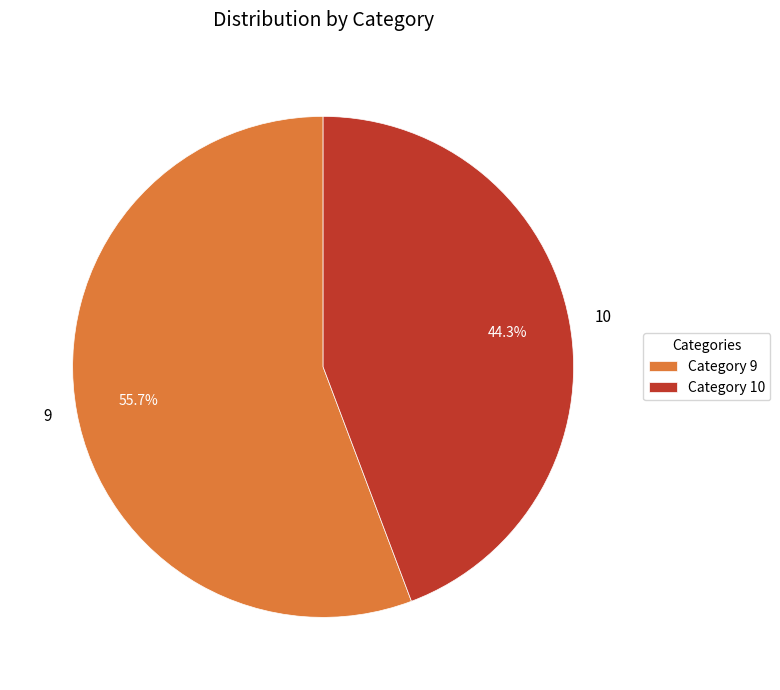

Rank the categories by value from highest to lowest.

9, 10